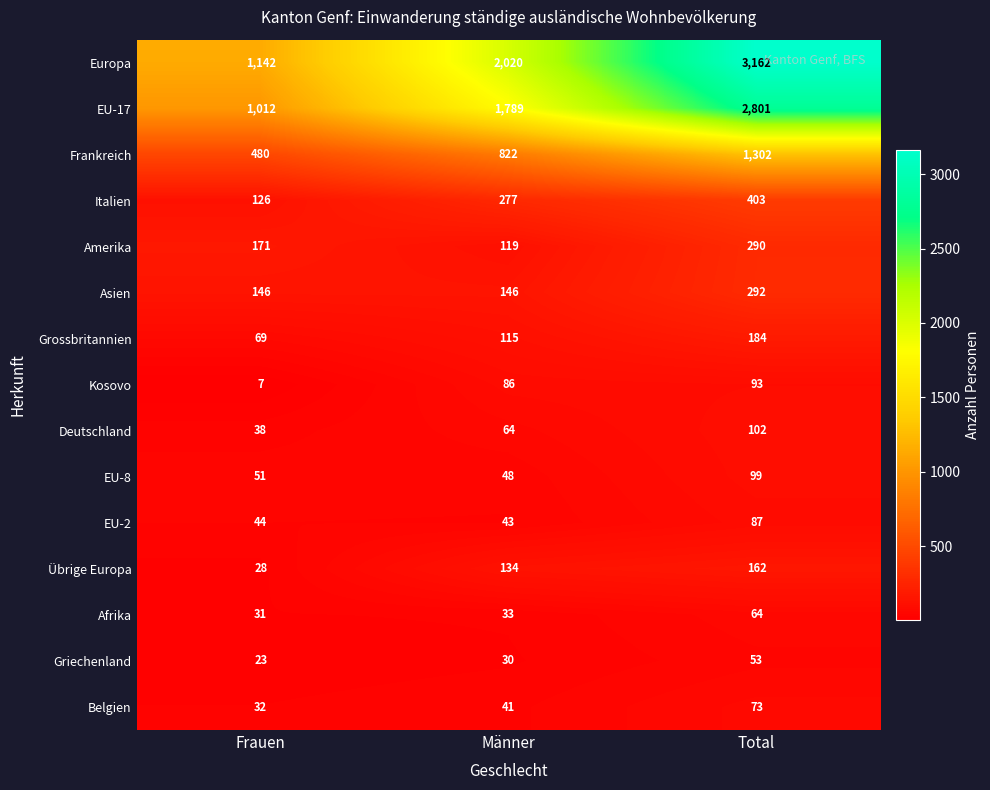

Which series has the largest total across all categories?

Europa